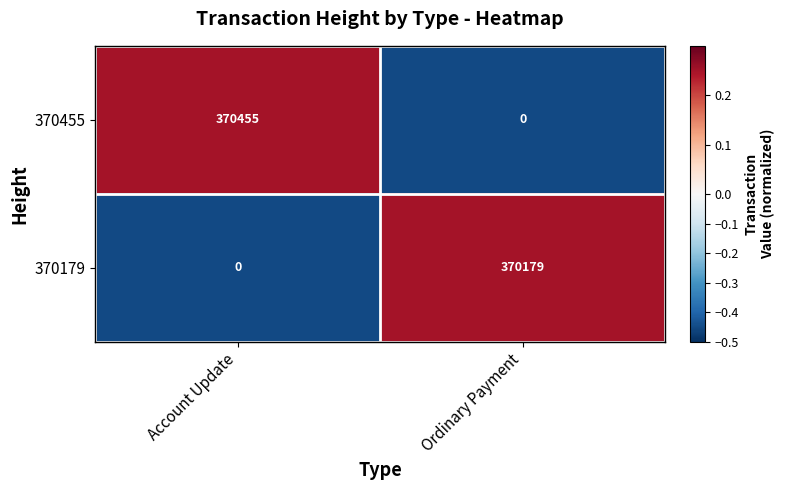

The 370455 series shows 0 at Ordinary Payment. True or false?

True